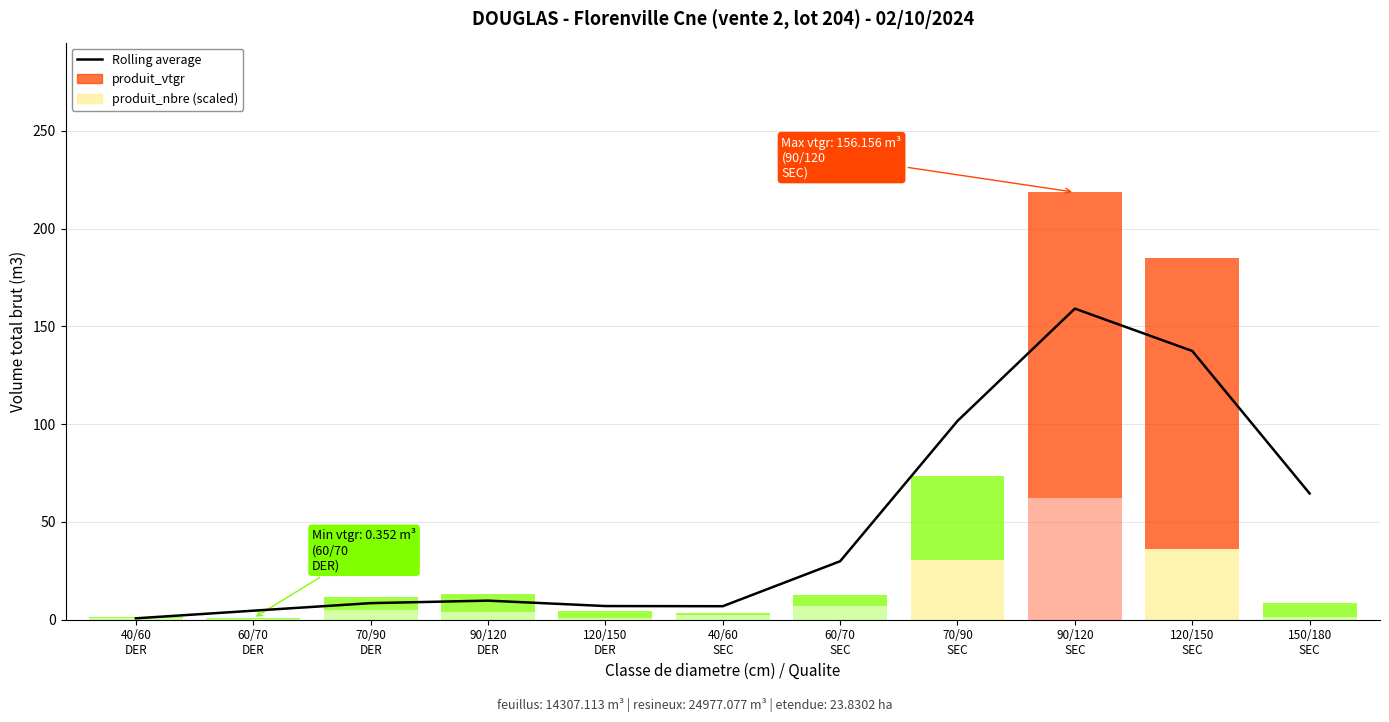

What is the label of the 8th point from the left?

70/90
SEC